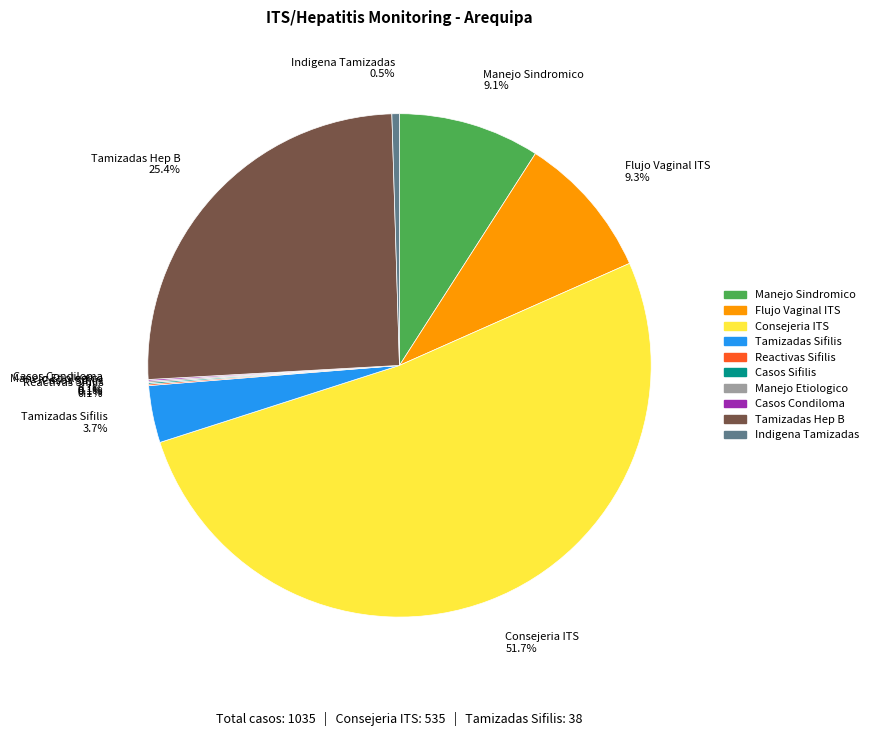

What is the ratio of the value at Tamizadas Sifilis 3.7% to the value at Indigena Tamizadas 0.5%?

7.6